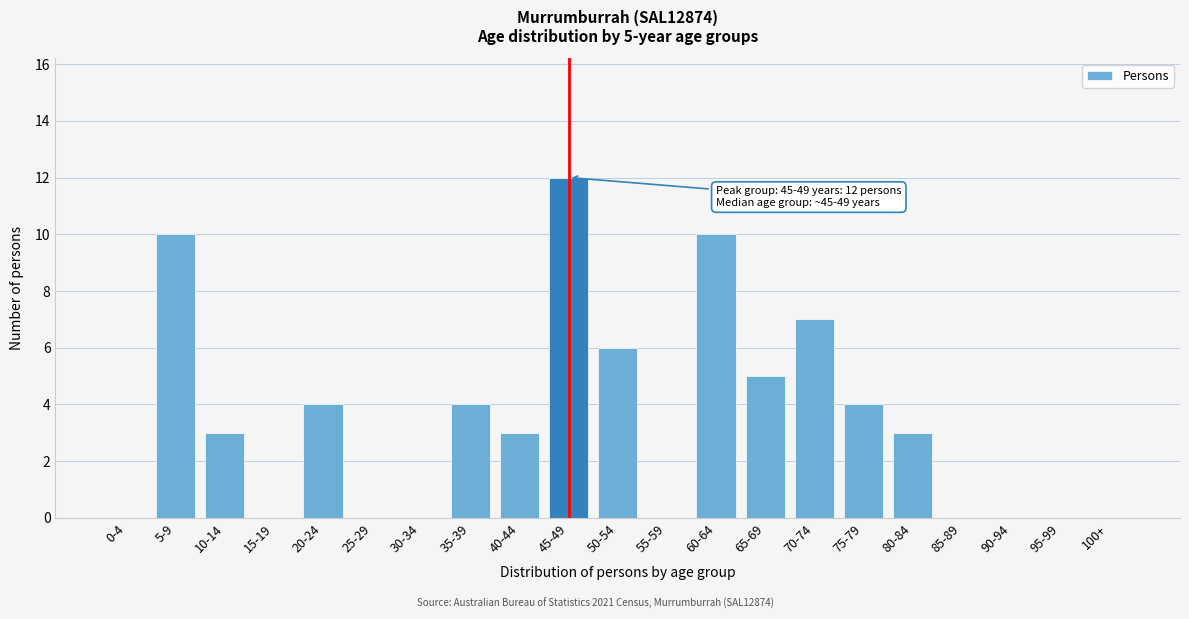

Reading right to left, transcribe all the data shown in this chart.

100+=0	95-99=0	90-94=0	85-89=0	80-84=3	75-79=4	70-74=7	65-69=5	60-64=10	55-59=0	50-54=6	45-49=12	40-44=3	35-39=4	30-34=0	25-29=0	20-24=4	15-19=0	10-14=3	5-9=10	0-4=0